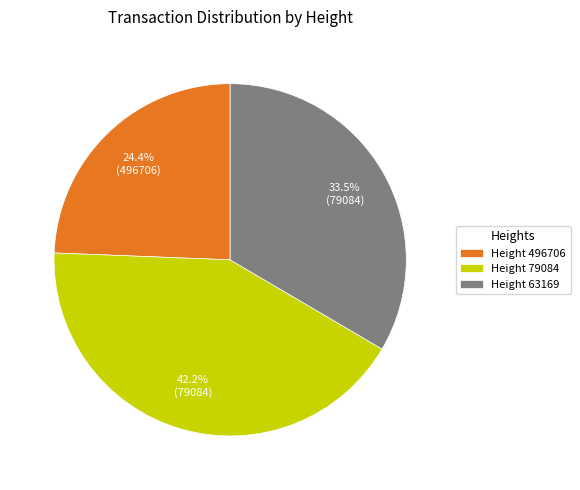

What is the smallest slice in the pie chart?

Height 496706